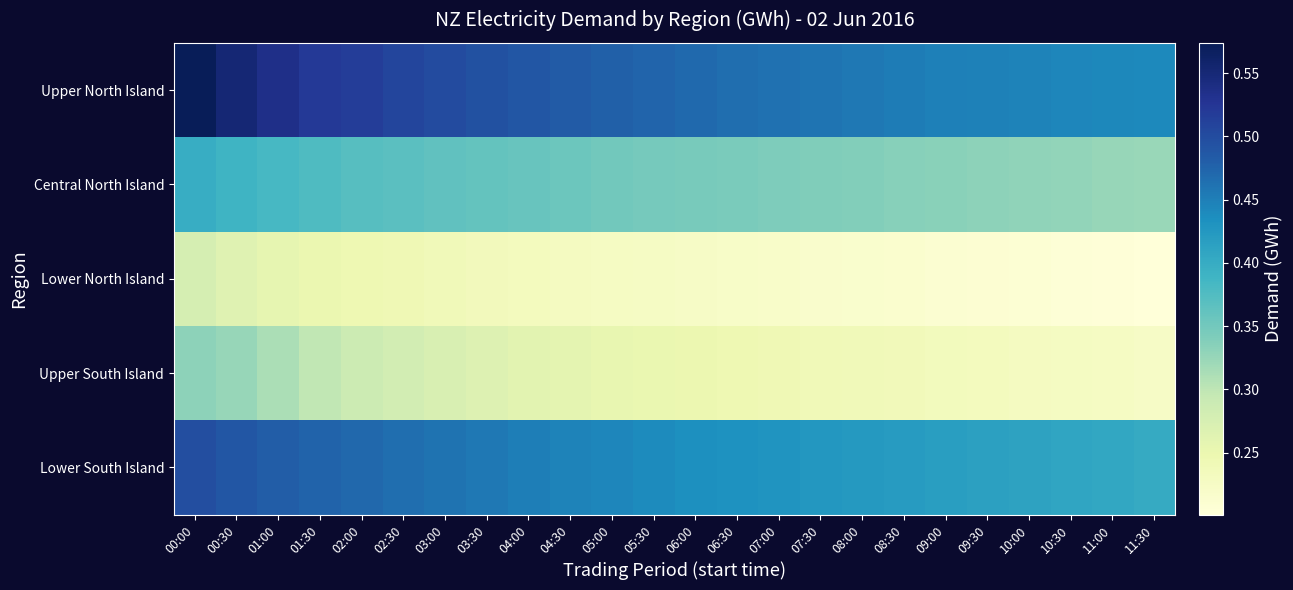

List the labels in order of Lower South Island value, largest first.

00:00, 00:30, 01:00, 01:30, 02:00, 02:30, 03:00, 03:30, 04:00, 04:30, 05:00, 05:30, 06:00, 06:30, 07:00, 07:30, 08:00, 08:30, 09:00, 09:30, 10:00, 10:30, 11:00, 11:30